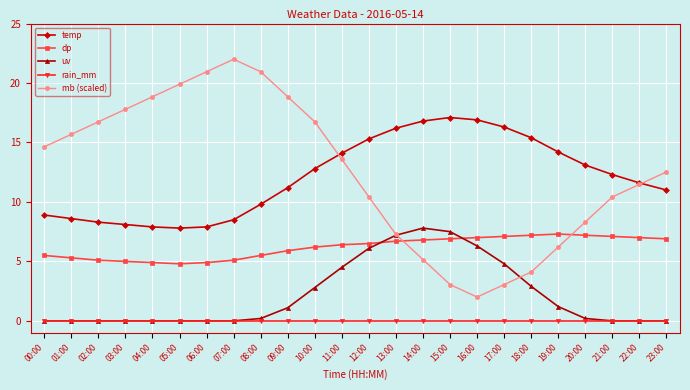

What is the sum of the dp values at 09:00 and 04:00?

10.8